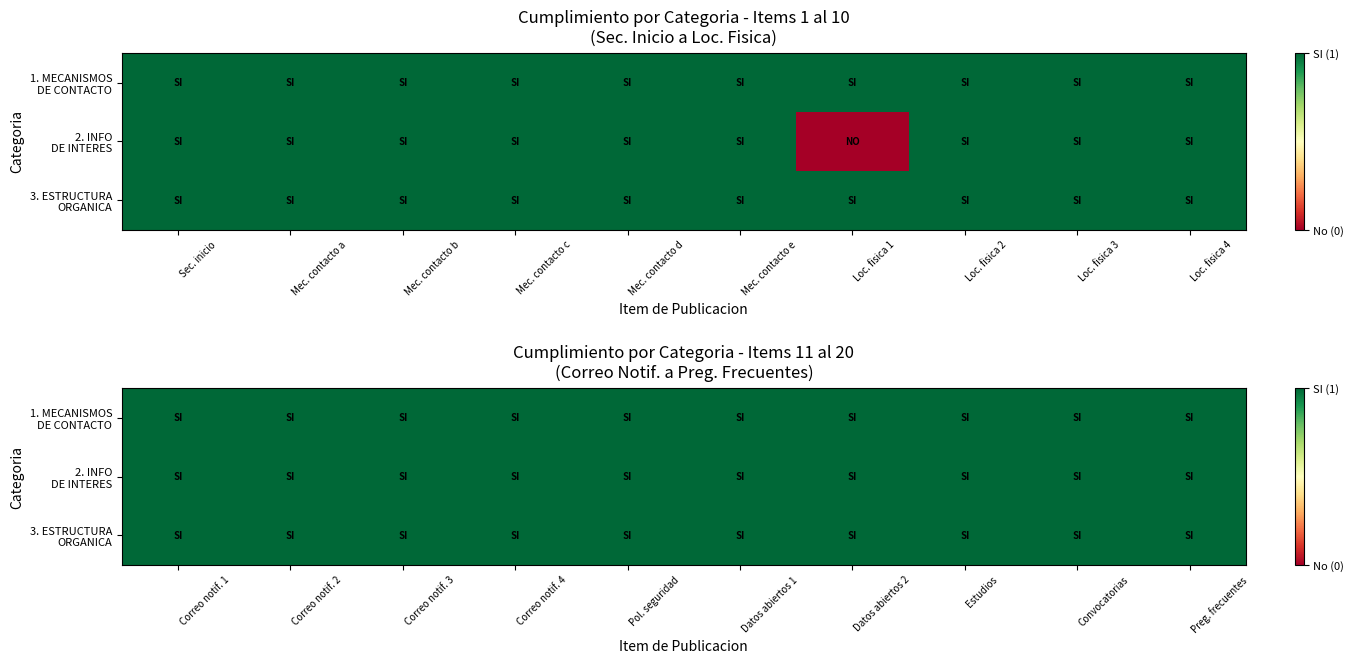

How many 2. INFORMACION DE INTERES values are between 1 and 2?

19